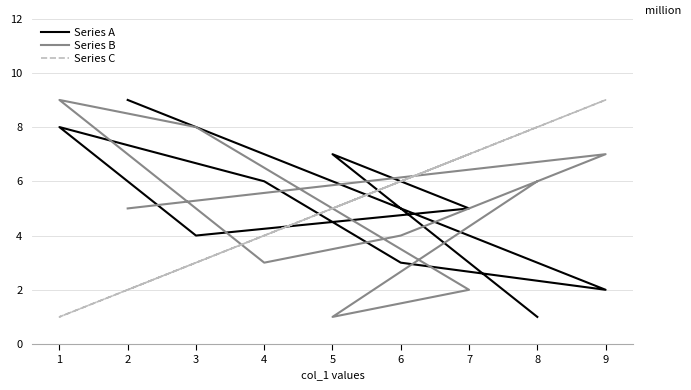

Which series has the widest spread of values?

Series A